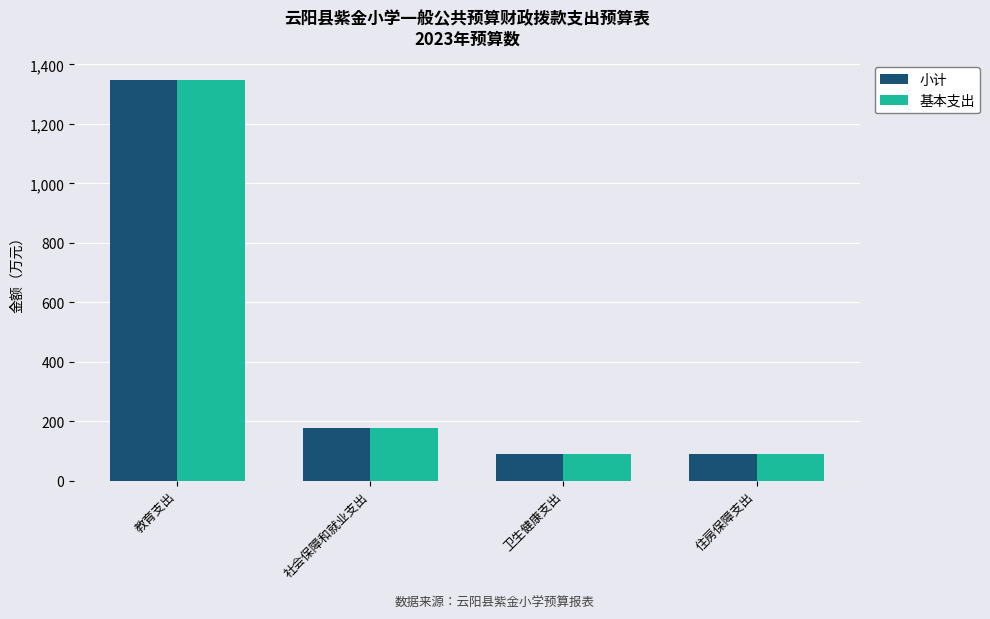

Does the chart contain stacked bars?

No